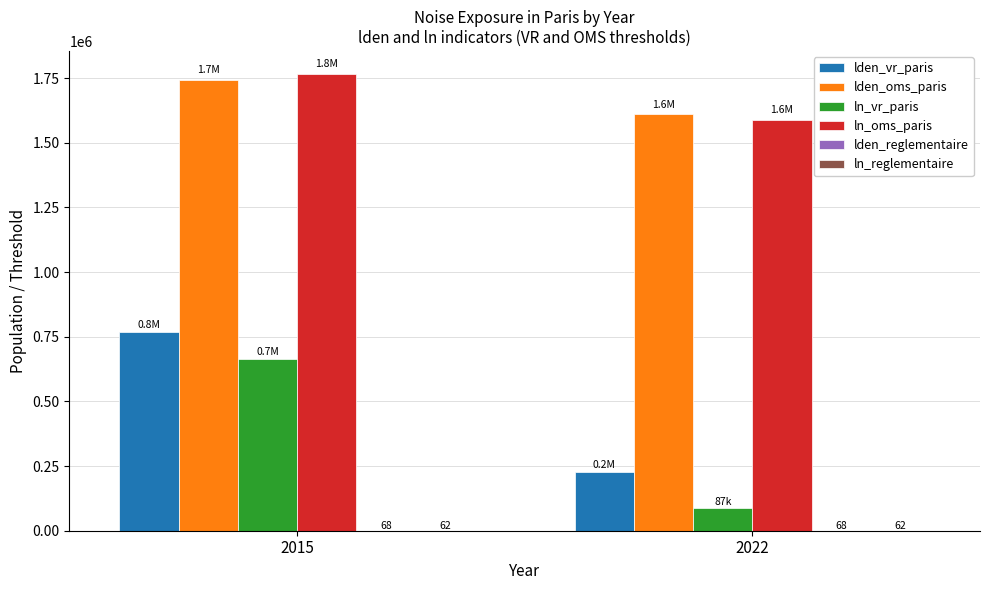

How many distinct data groups are displayed?

6